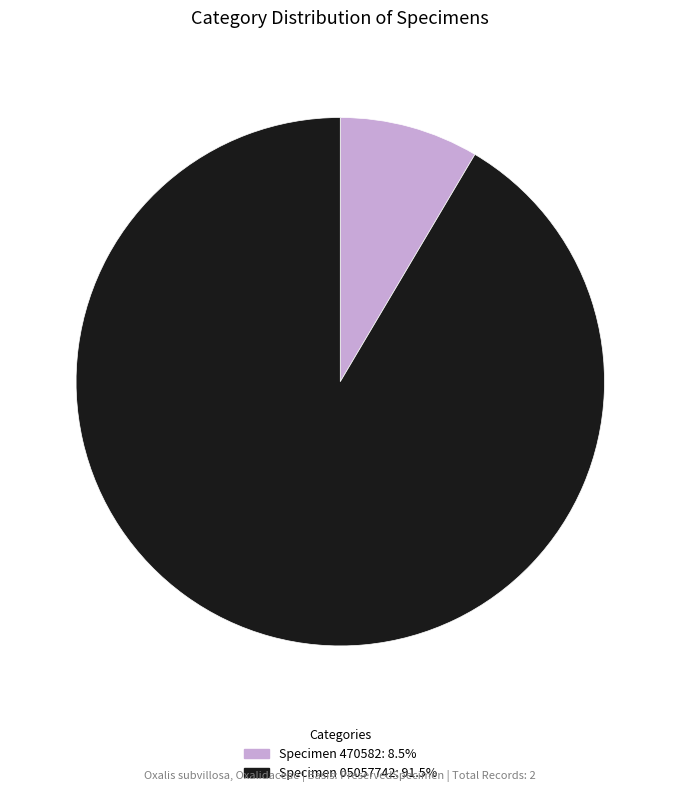

Does any single category account for the majority?

Yes